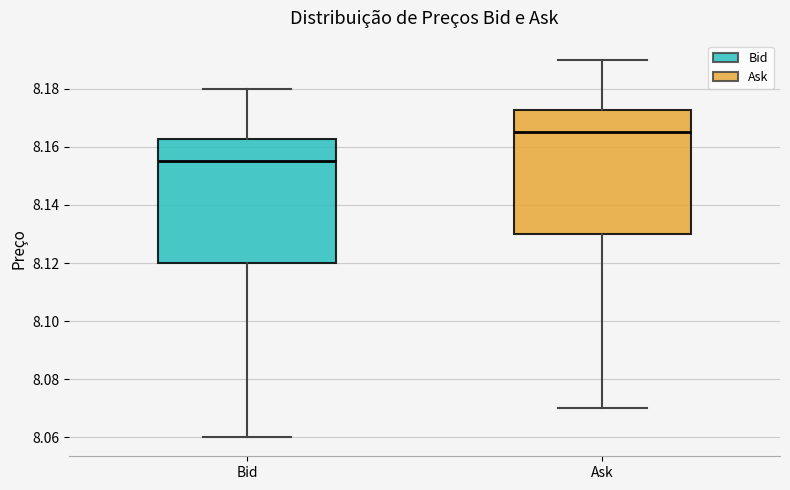

Which box has the lowest median line?

Bid